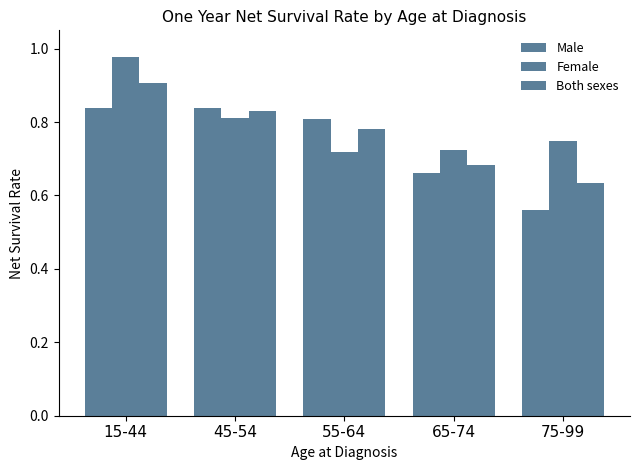

The Female series shows 0.8 at 45-54. True or false?

True